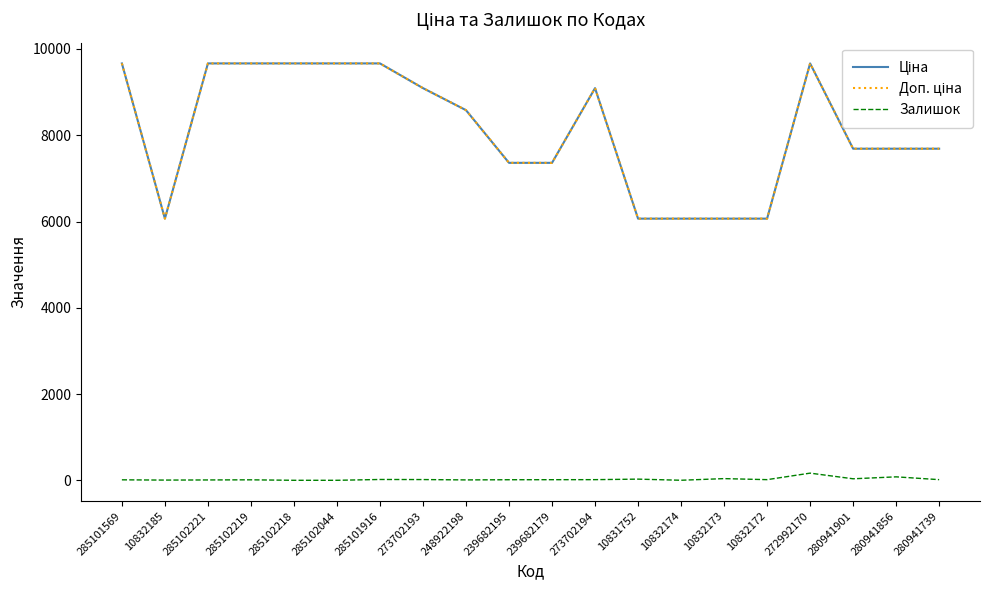

At which label is Залишок closest to 86?

280941856